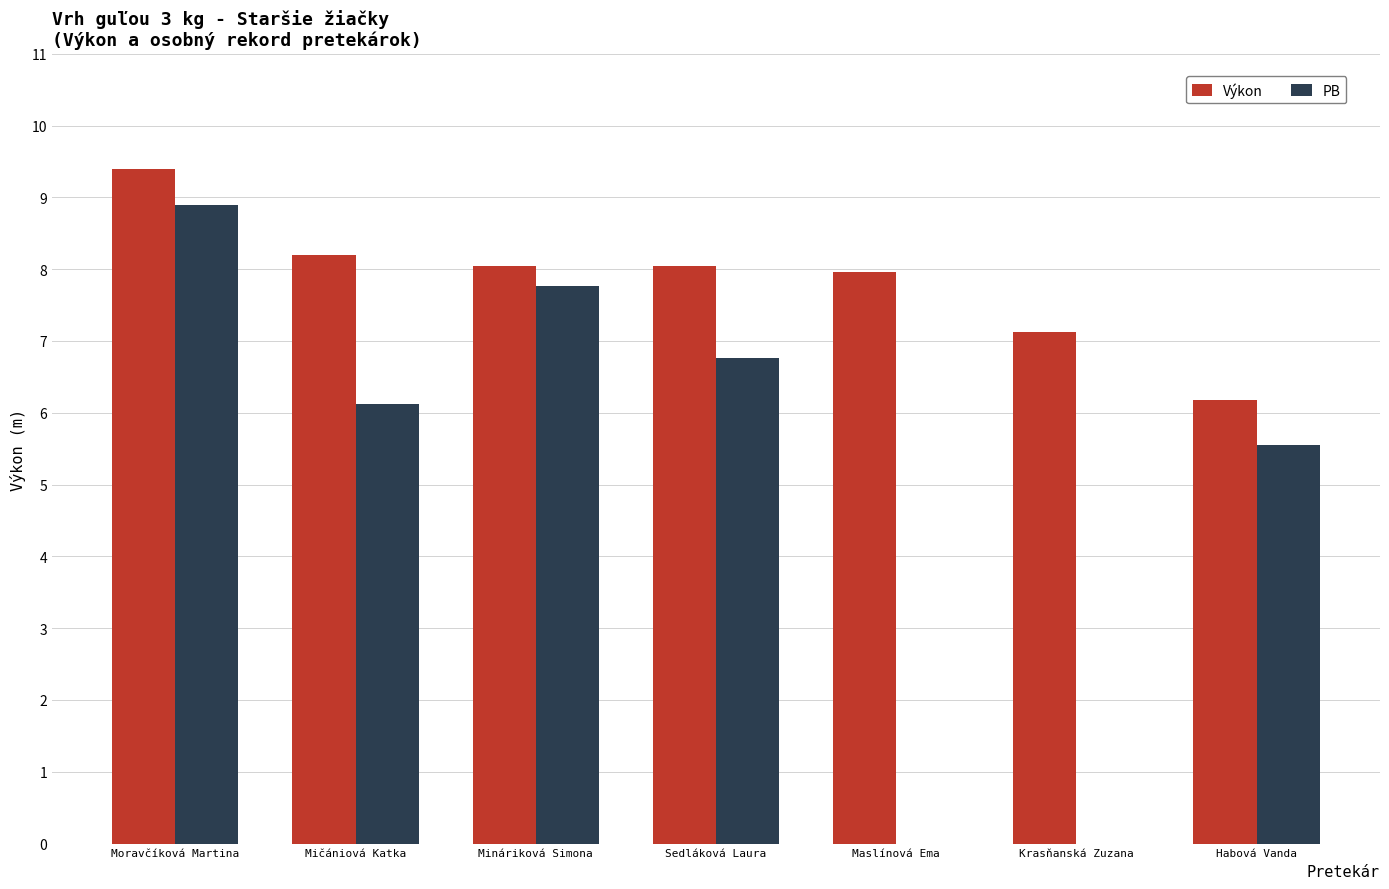

At which label does PB first exceed 6?

Moravčíková Martina